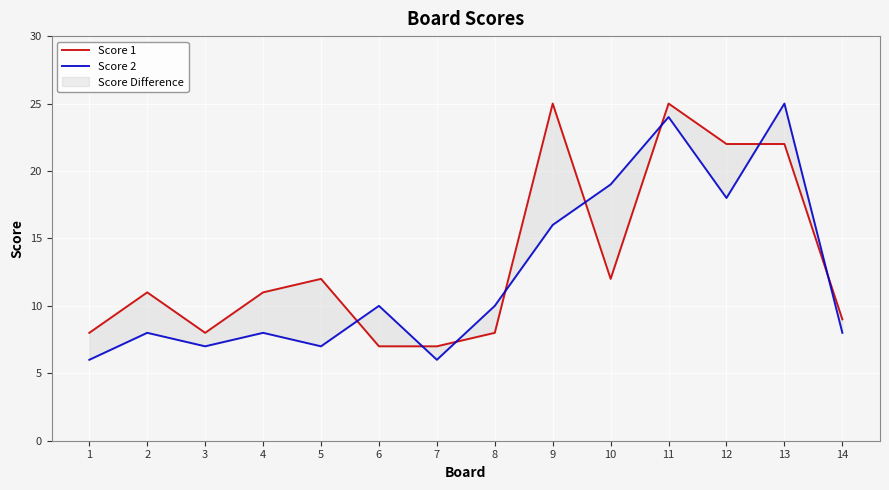

Is the value of Score 1 at 13 greater than the value of Score 2 at 14?

Yes